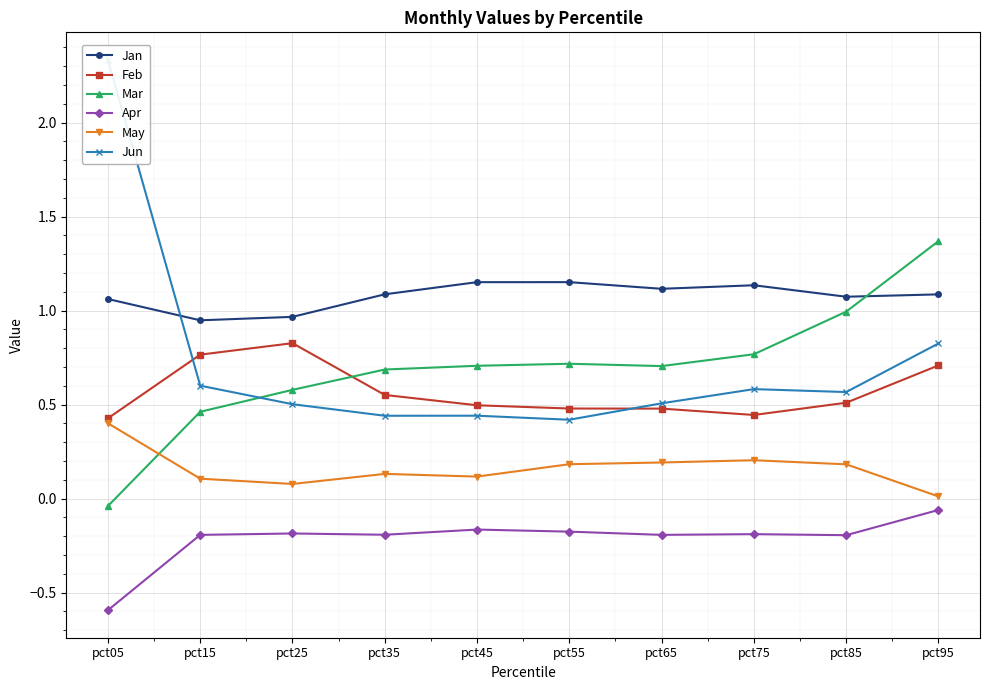

At which category does the chart reach its minimum across all series?

pct05